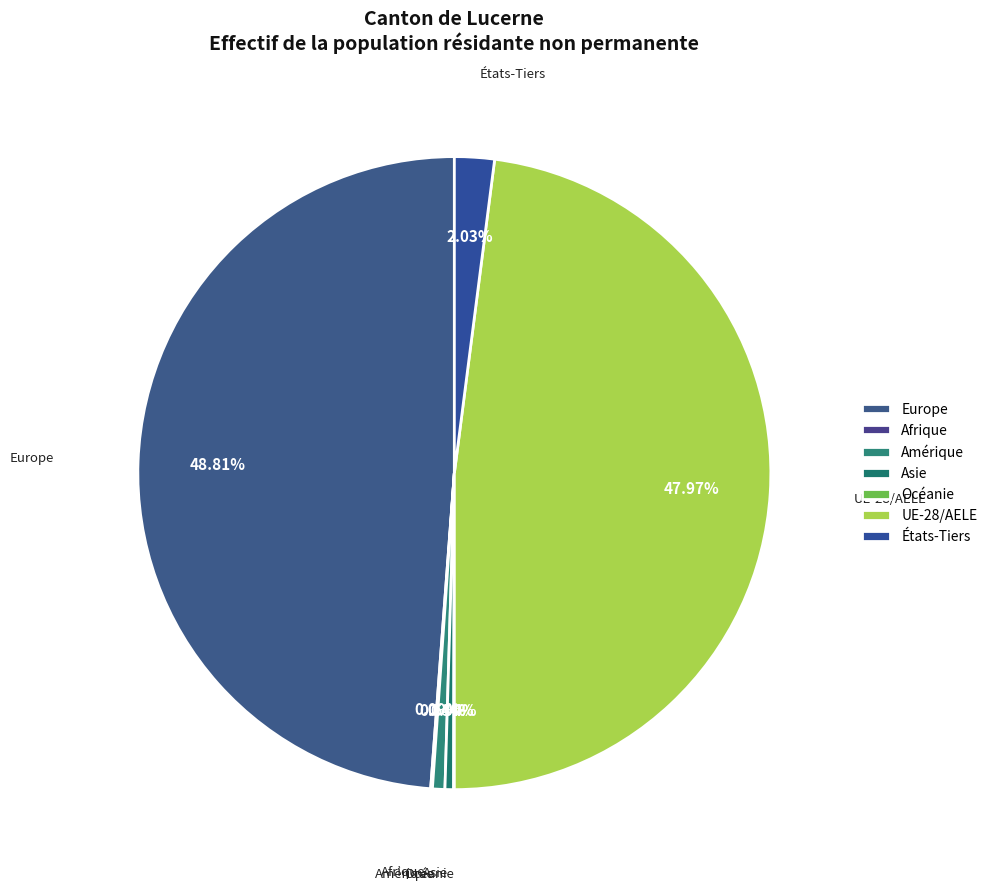

Is there a majority slice in this chart?

No